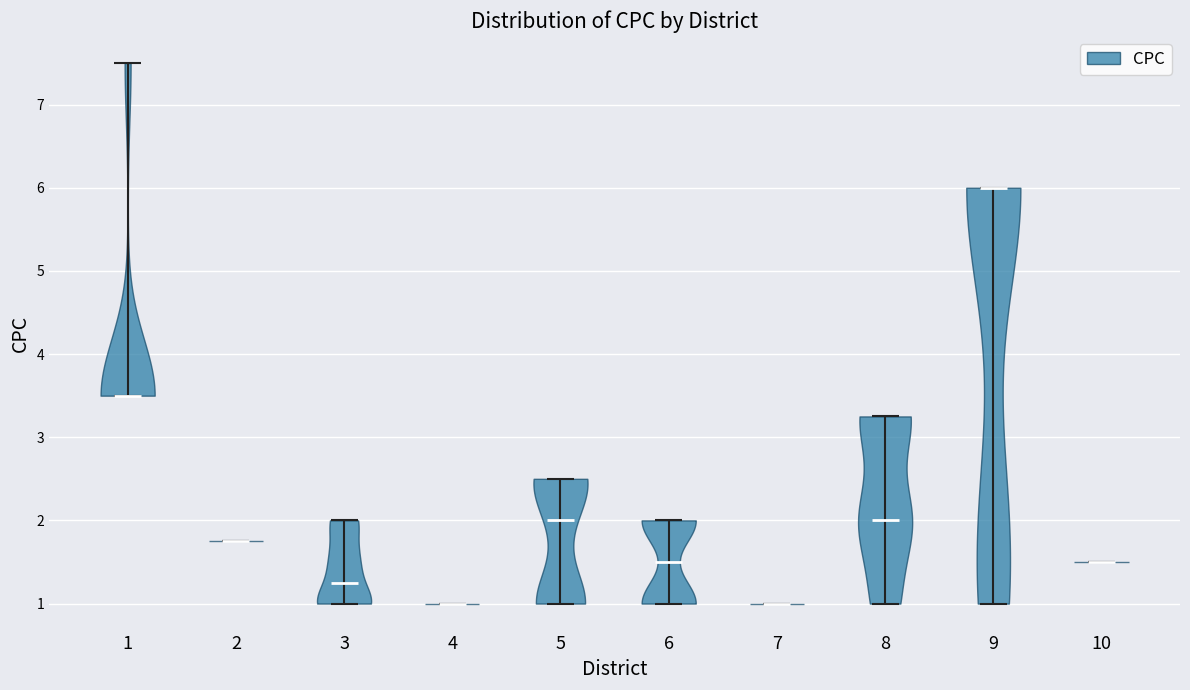

Where does the median line of the violin at x = 1 sit on the y-axis? The values are not printed on the chart, so give them approximately, as read against the axis.

3.5